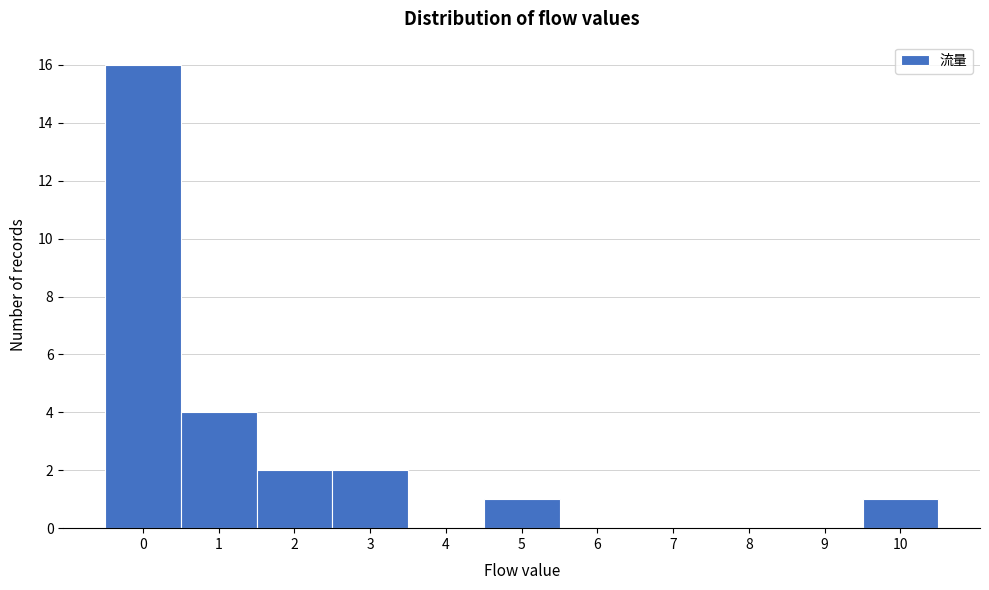

Reading right to left, transcribe all the data shown in this chart.

10=1	9=0	8=0	7=0	6=0	5=1	4=0	3=2	2=2	1=4	0=16